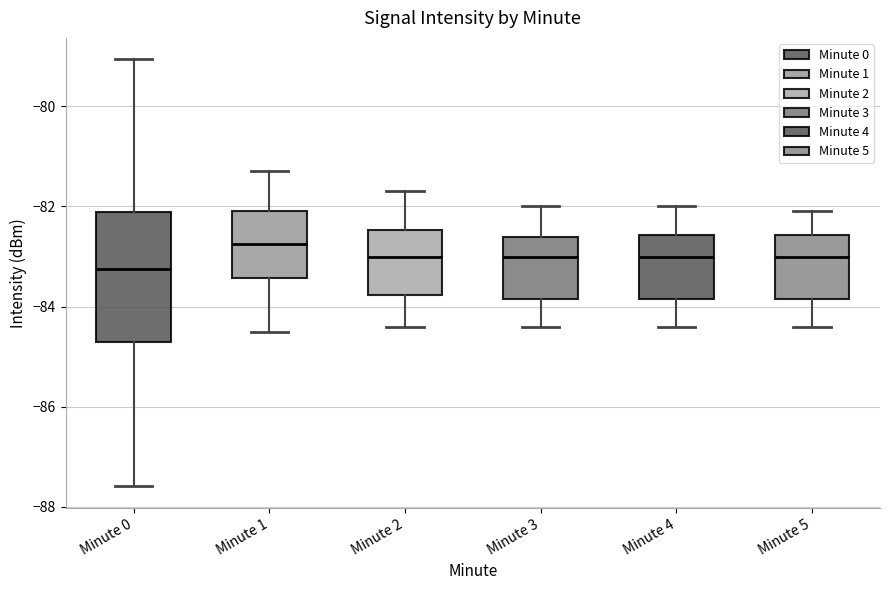

Reading left to right, read every box against the y-axis: the position of its median line, the range the box covers, and the ends of its whiskers. The values are not printed on the chart, so give them approximately, as read against the axis.

Minute 0: median -83.2, box -84.6 to -82.2, whiskers -87.6 to -79.0
Minute 1: median -82.8, box -83.4 to -82.0, whiskers -84.4 to -81.2
Minute 2: median -83.0, box -83.8 to -82.4, whiskers -84.4 to -81.6
Minute 3: median -83.0, box -83.8 to -82.6, whiskers -84.4 to -82.0
Minute 4: median -83.0, box -83.8 to -82.6, whiskers -84.4 to -82.0
Minute 5: median -83.0, box -83.8 to -82.6, whiskers -84.4 to -82.0